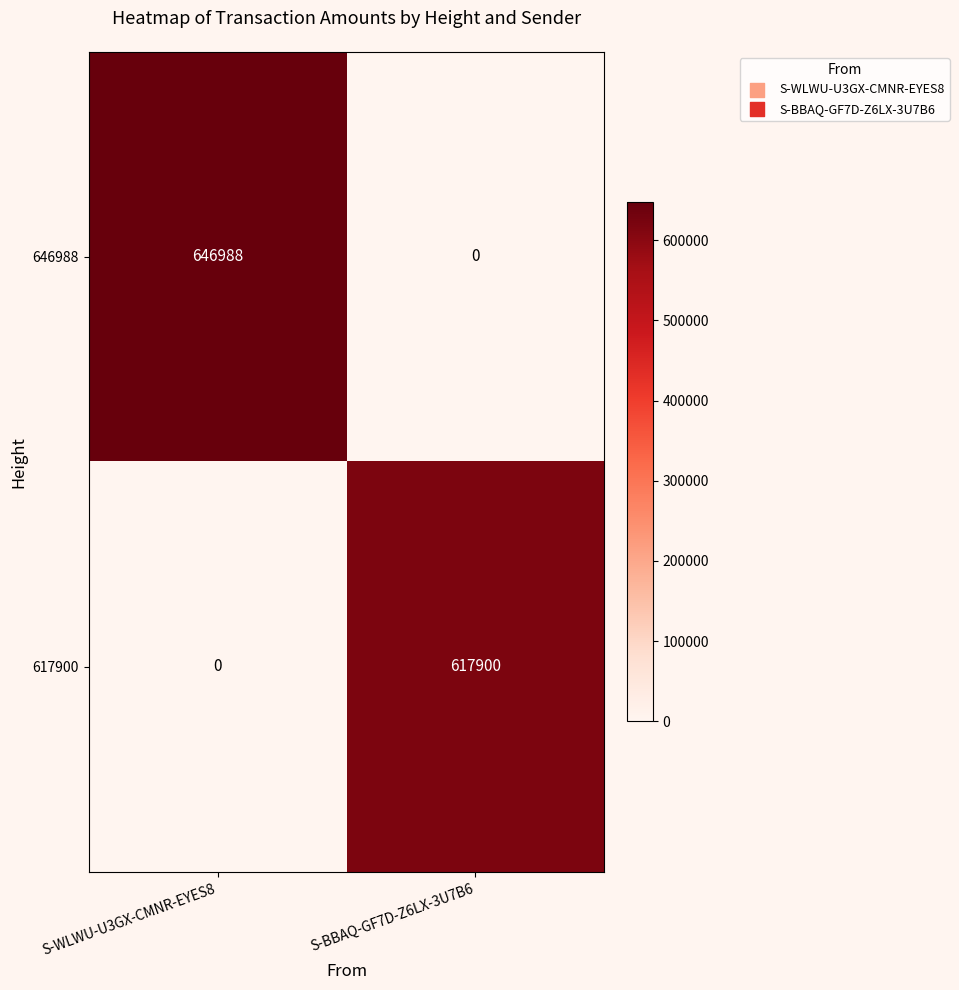

How many positive values does the 617900 series have?

1